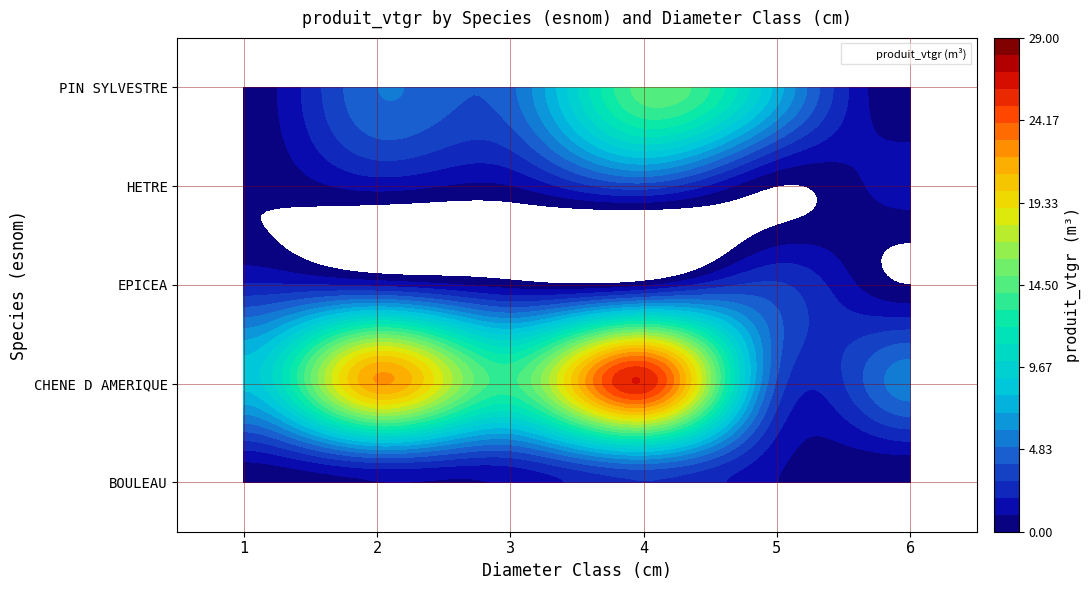

What is the maximum value for EPICEA?

3.1